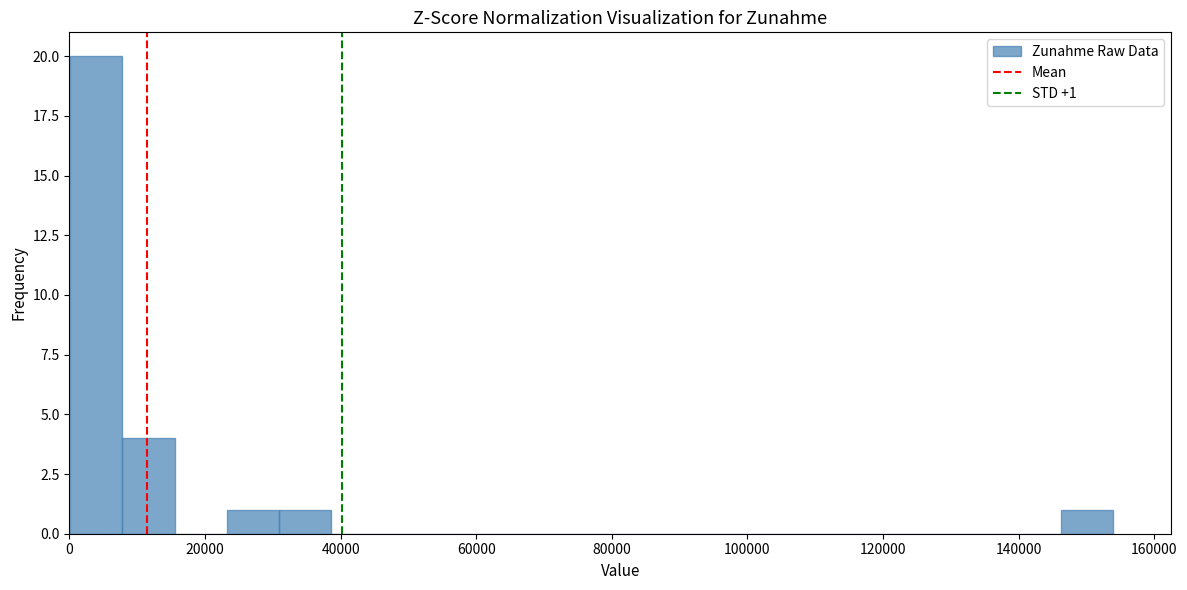

Read against the x-axis, roughly where is the centre of the tallest bar?

4000